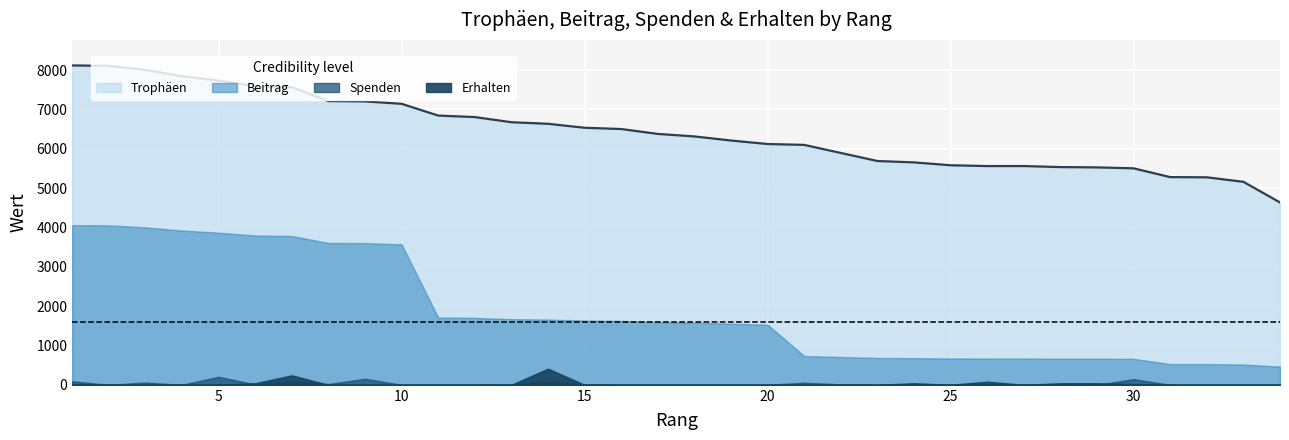

At which label does Spenden reach its minimum?

2